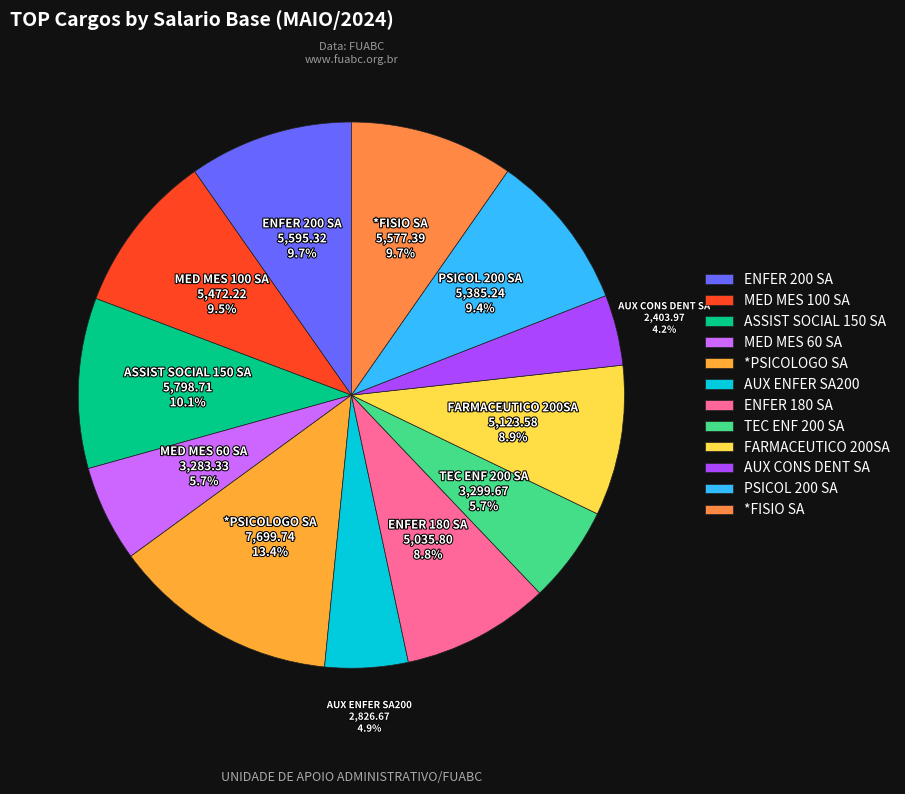

To the nearest percent, what is the difference between the largest and smallest slice percentages?

9%